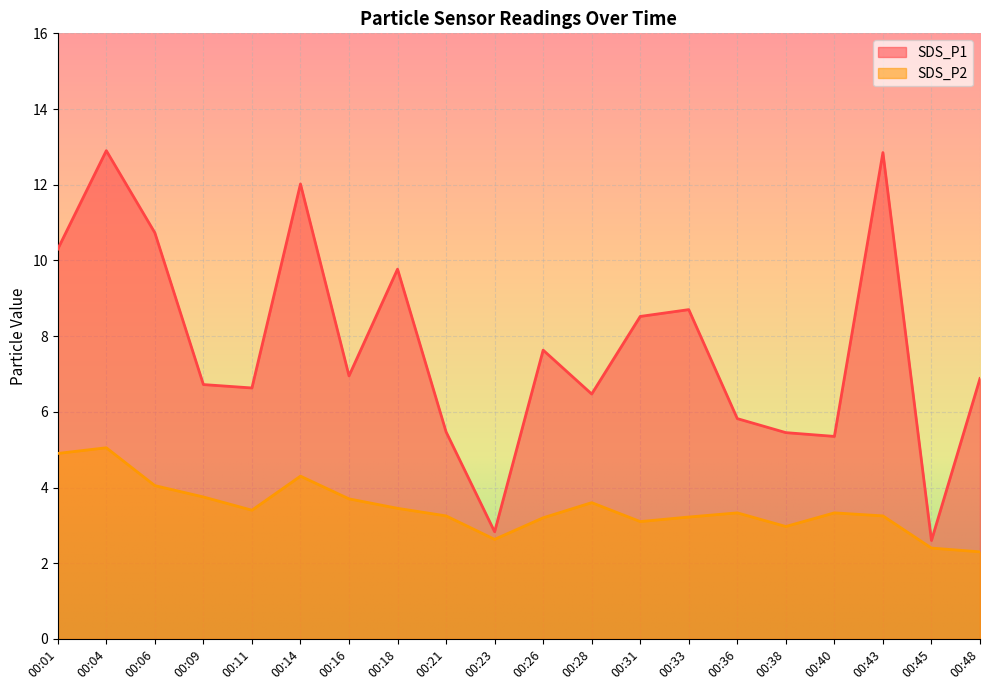

What are all the series names shown in the legend?

SDS_P1, SDS_P2